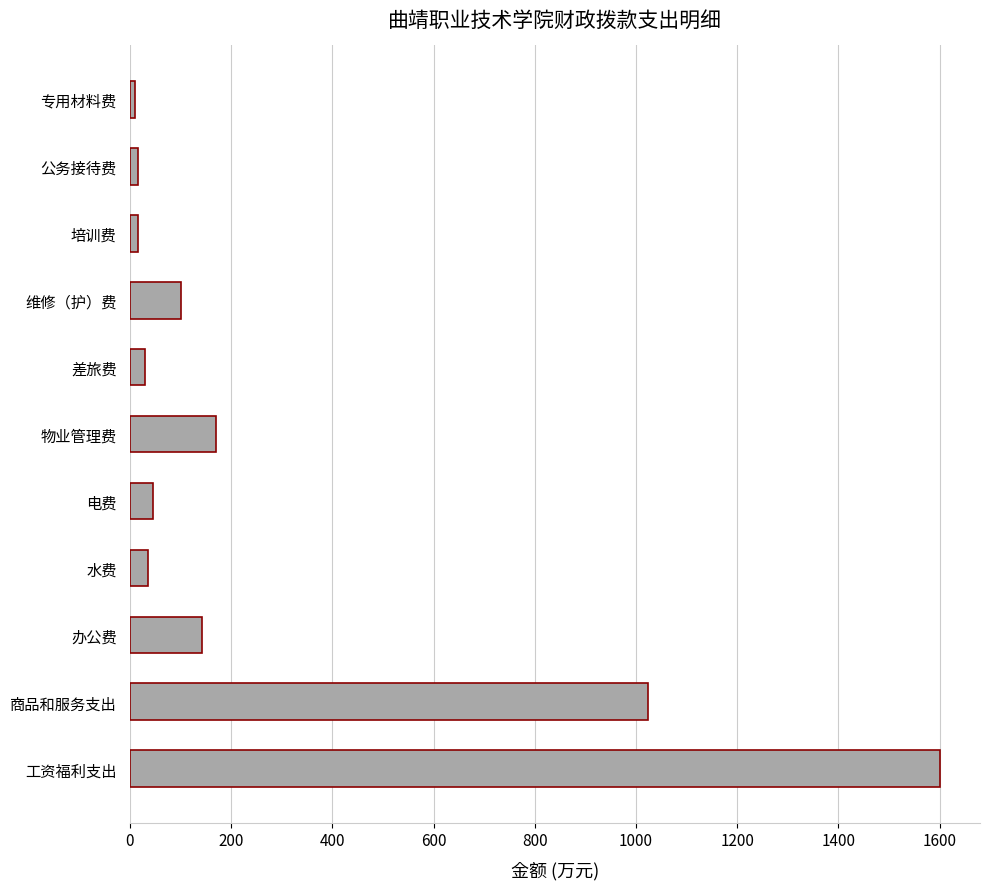

True or false: the data shows 1023.2 at 商品和服务支出.

True